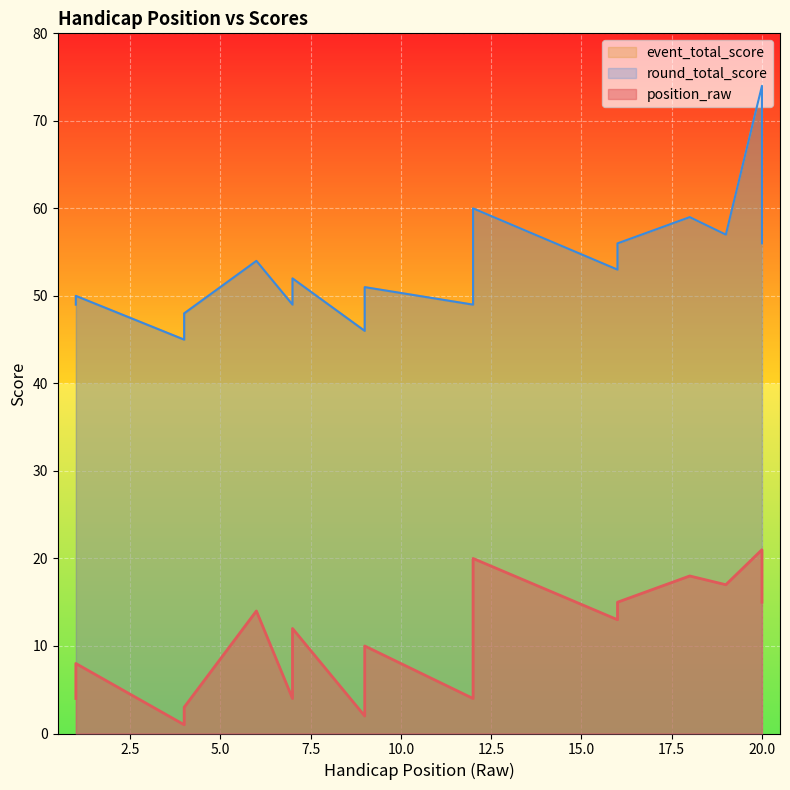

What is the sum of all position_raw values?

221